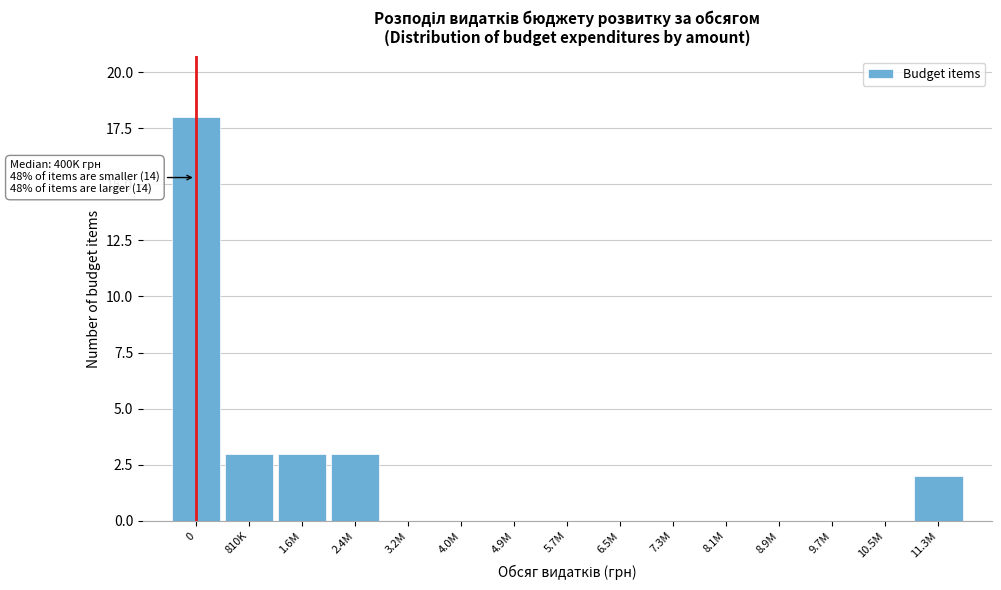

Reading right to left, transcribe all the data shown in this chart.

11.3M=2	10.5M=0	9.7M=0	8.9M=0	8.1M=0	7.3M=0	6.5M=0	5.7M=0	4.9M=0	4.0M=0	3.2M=0	2.4M=3	1.6M=3	810K=3	0=18